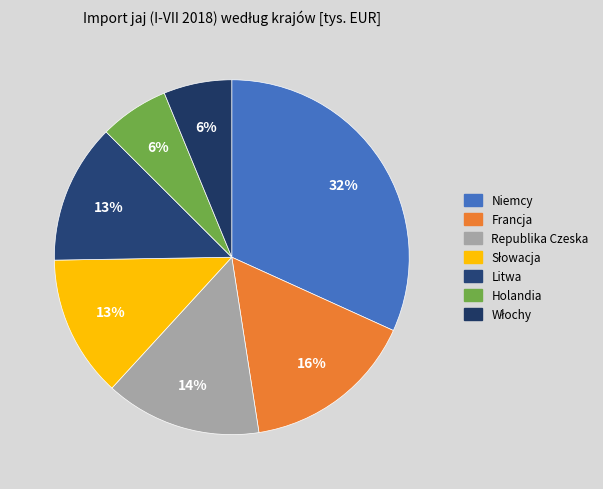

How many slices are in this pie chart?

7